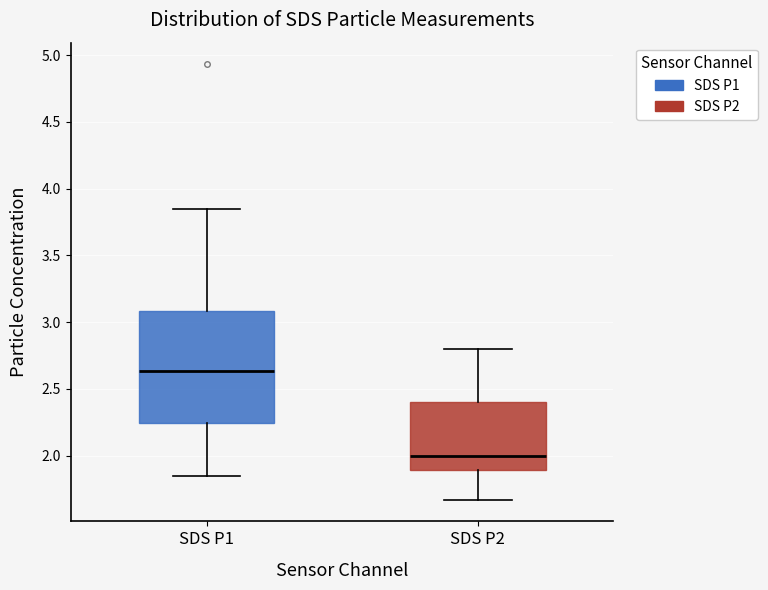

Which box's median line is the lowest?

SDS P2